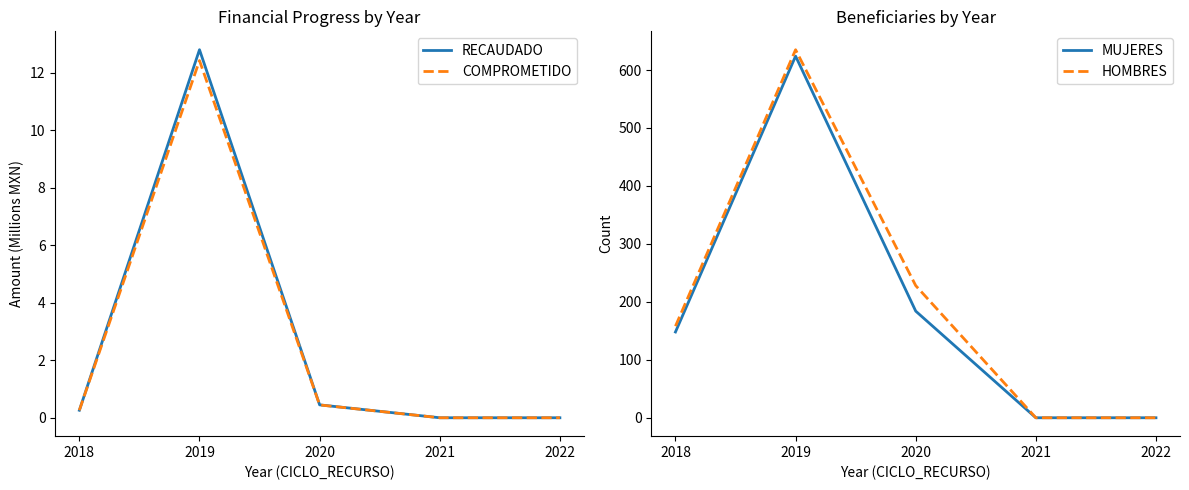

Which category has the lowest value in the RECAUDADO series?

2021